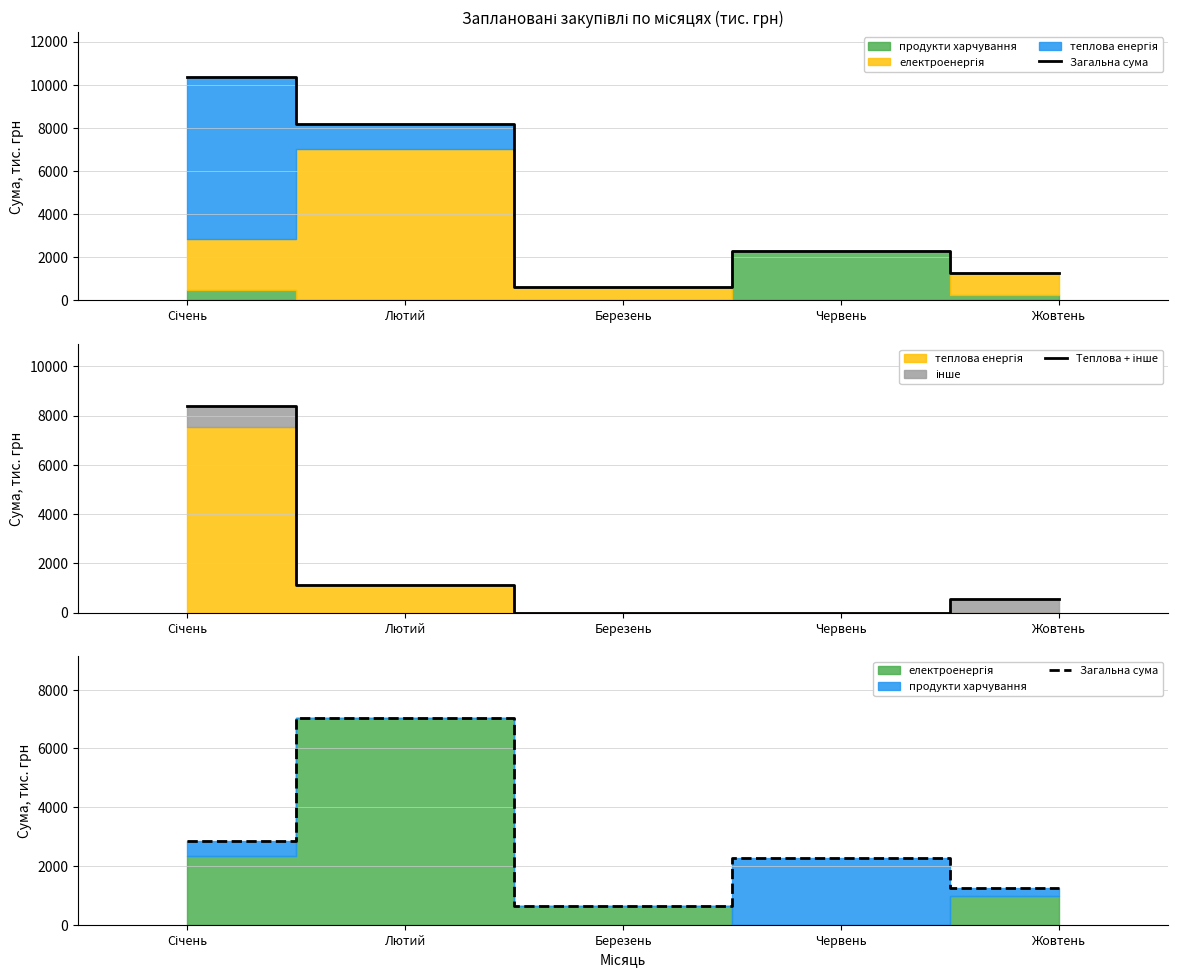

List the series in order of their overall mean, lowest first.

Теплова + інше, Загальна сума